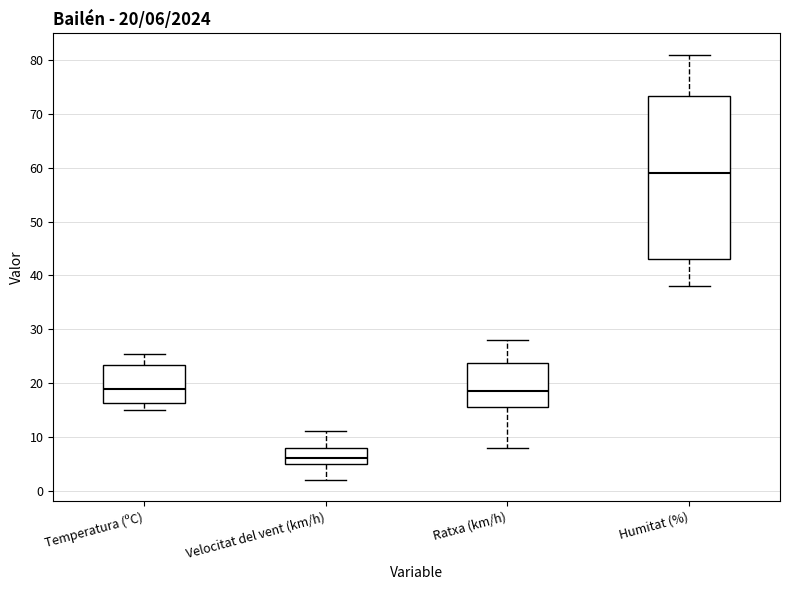

Which box is the tallest, from its lower edge to its upper edge?

Humitat (%)